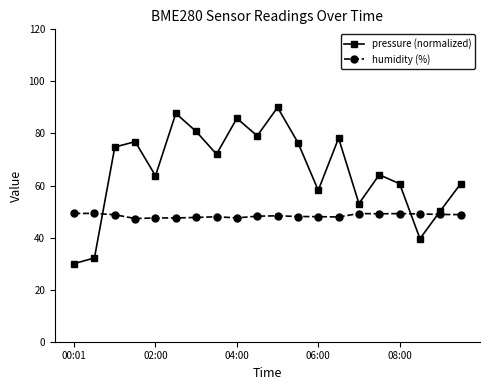

In humidity (%), how many points are higher than both neighbors (excluding endpoints)?

4